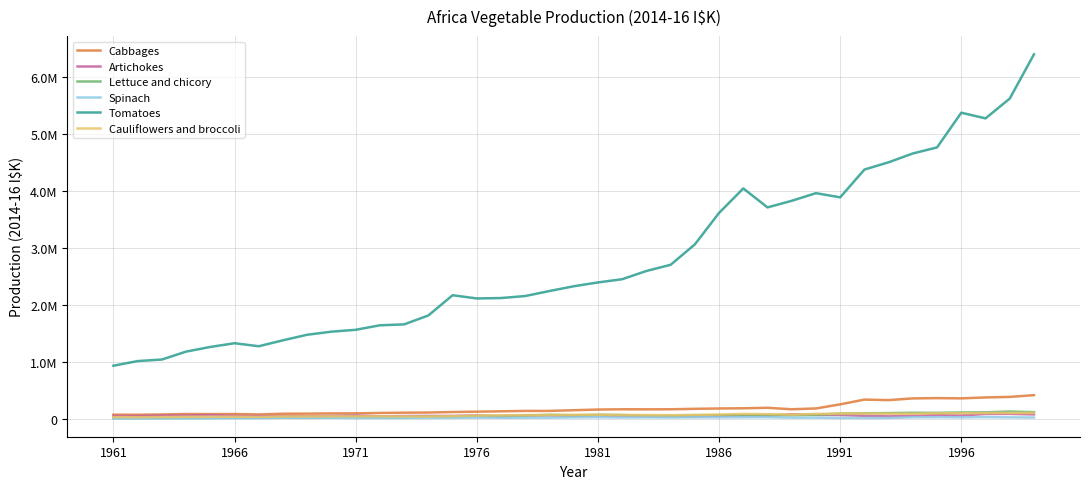

Which series has the largest total across all categories?

Tomatoes